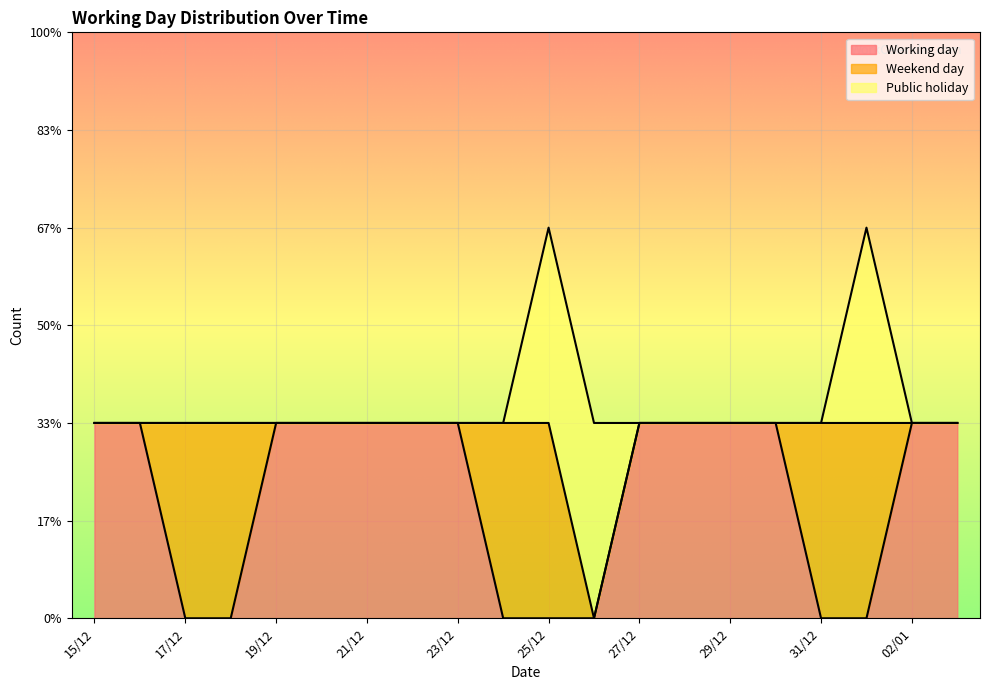

Reading left to right, extract all data points from this chart.

Working day: 1	1	0	0	1	1	1	1	1	0	0	0	1	1	1	1	0	0	1	1
Weekend day: 0	0	1	1	0	0	0	0	0	1	1	0	0	0	0	0	1	1	0	0
Public holiday: 0	0	0	0	0	0	0	0	0	0	1	1	0	0	0	0	0	1	0	0